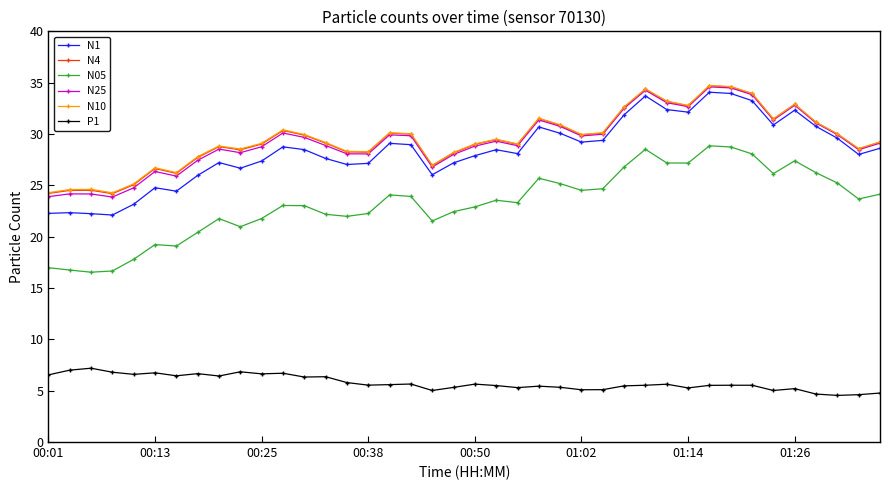

Which series has the widest spread of values?

N05